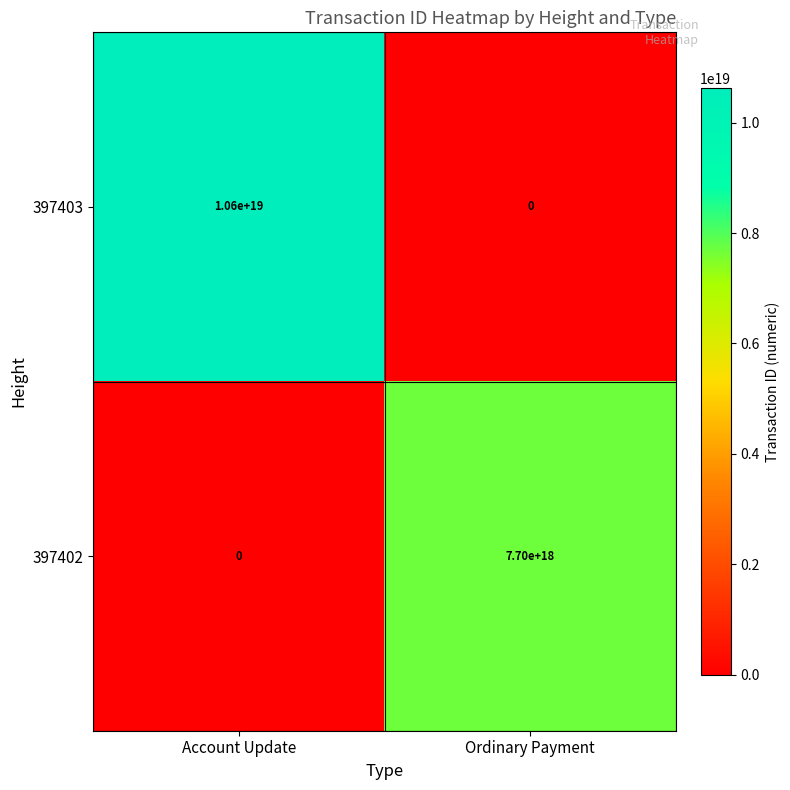

List the series in order of their overall mean, highest first.

397403, 397402